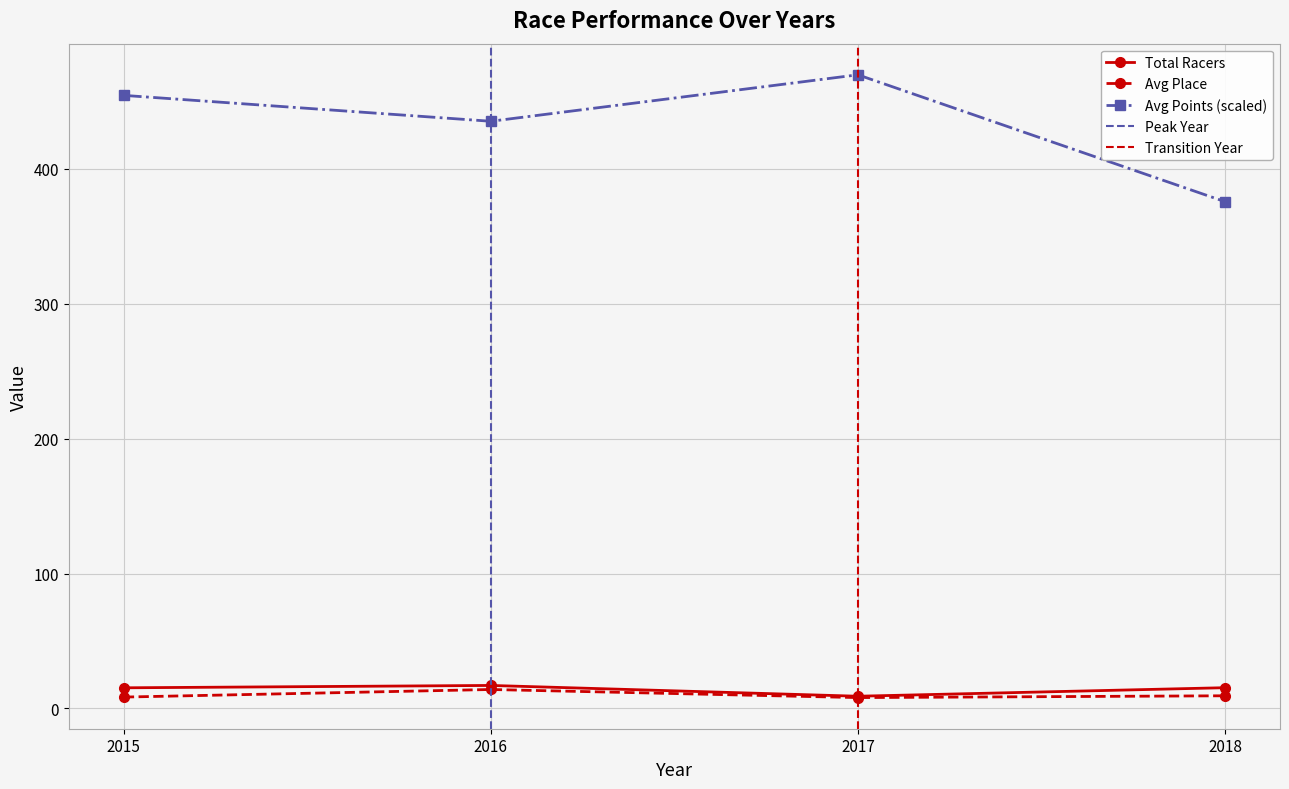

Where is the first local minimum for Place?

2017